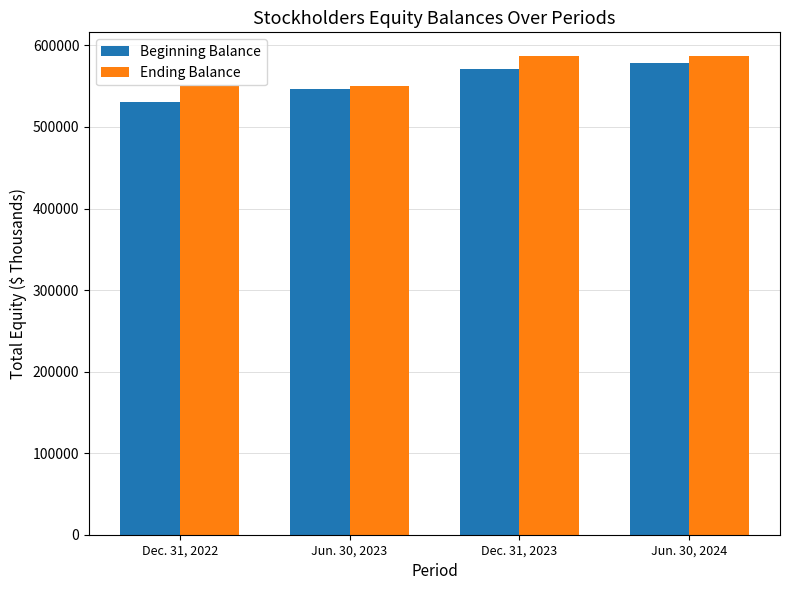

Is it true that Ending Balance equals 586700 at Jun. 30, 2024?

True